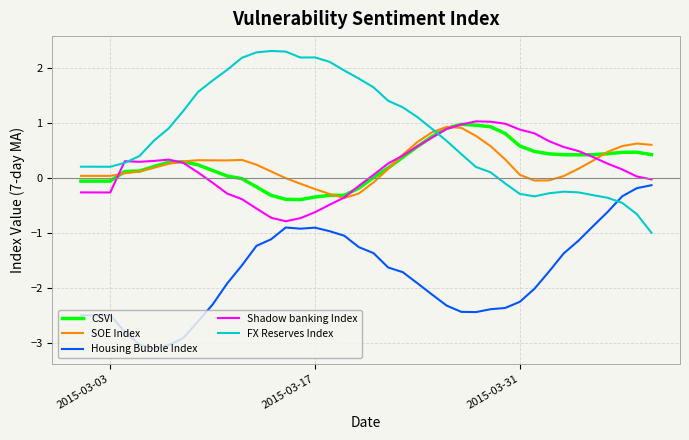

True or false: SOE Index and Housing Bubble Index intersect in this chart.

False